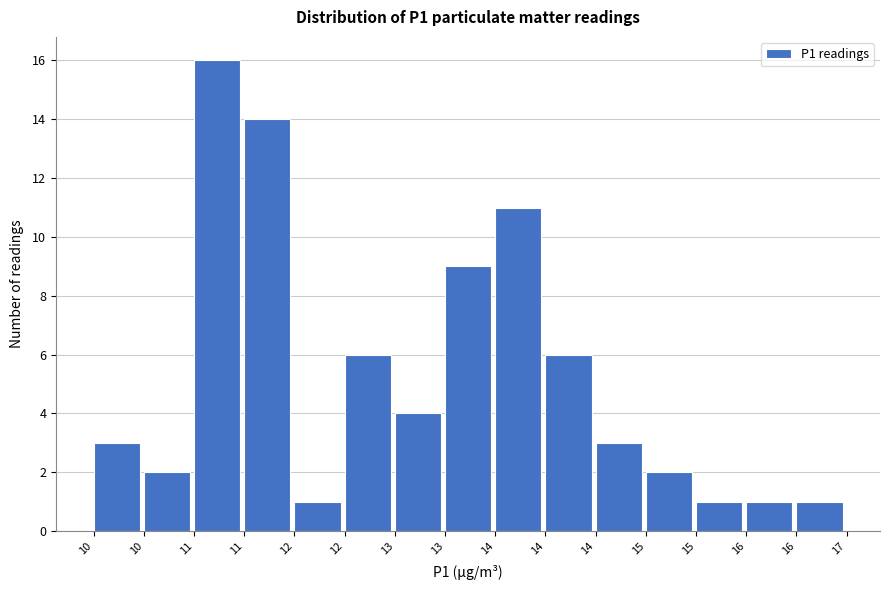

How many categories are shown in the chart?

15